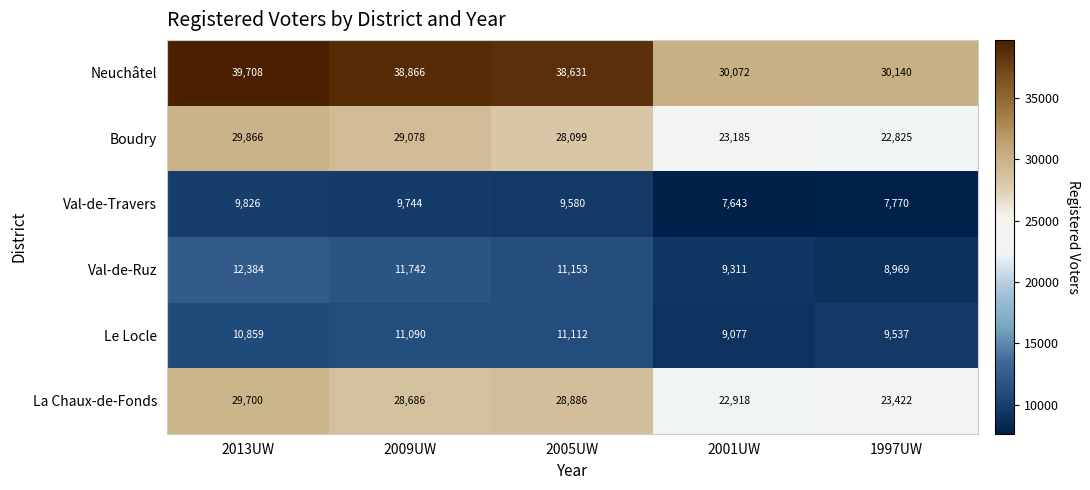

What is the minimum value shown in the chart?

7643